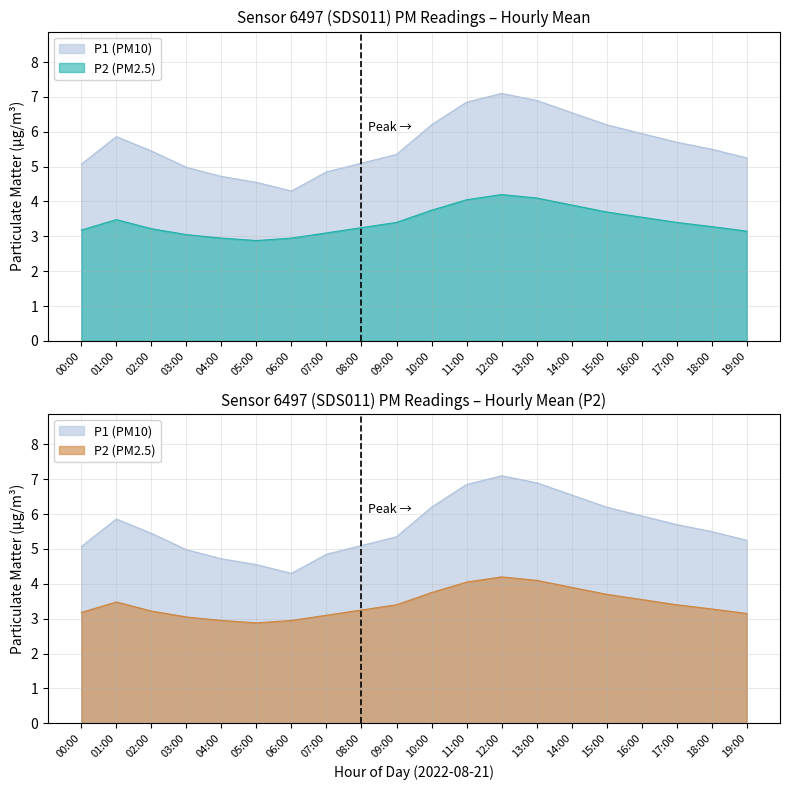

Rank the series by their maximum value, from highest to lowest.

P1, P2